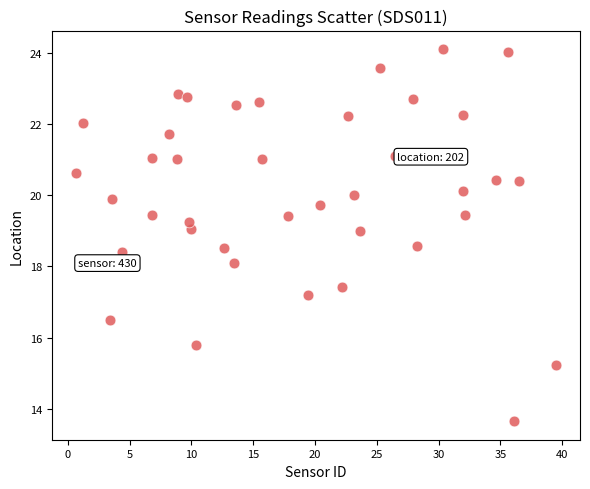

What is the range of Y values (max minus min)?

10.5